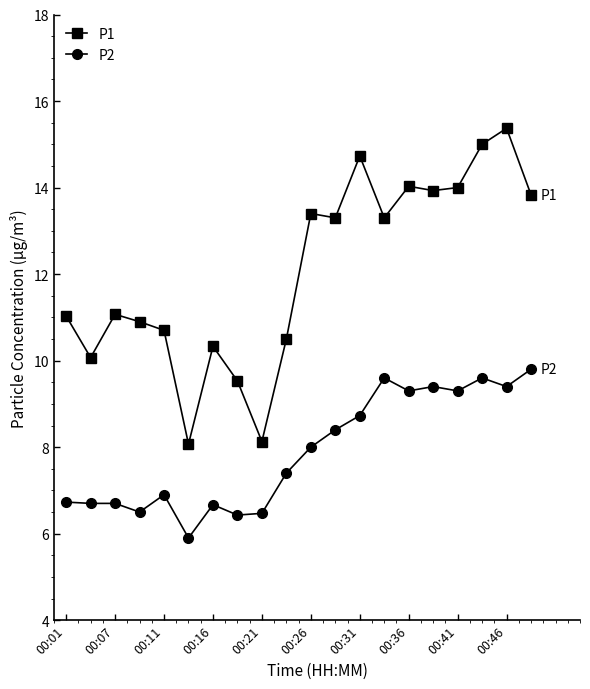

What is the minimum value for P2?

5.9